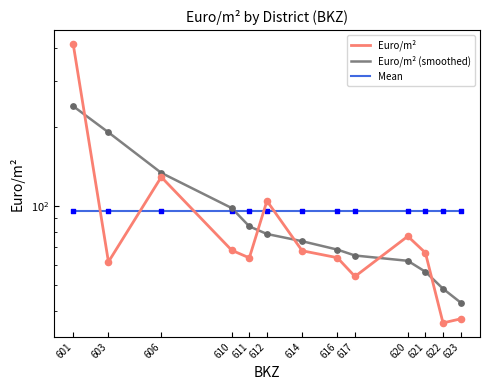

What are all the series names shown in the legend?

Euro/m², Euro/m² (smoothed), Mean